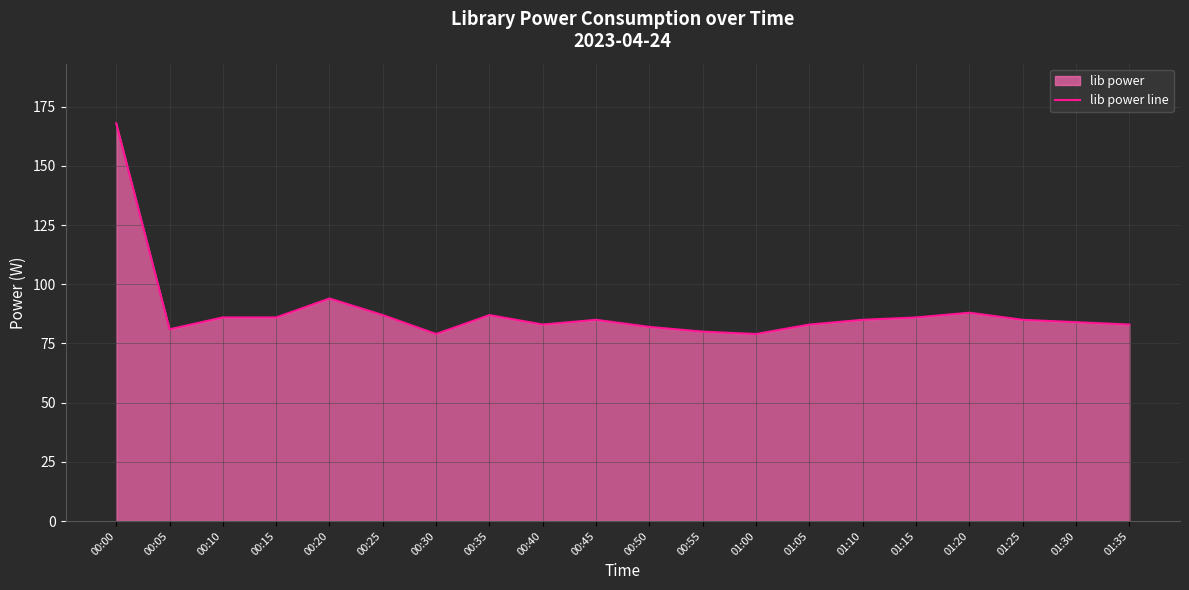

Which has a higher value, 00:55 or 01:35?

01:35